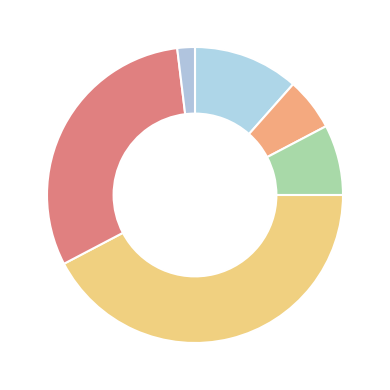

What is the largest slice in the pie chart?

助教